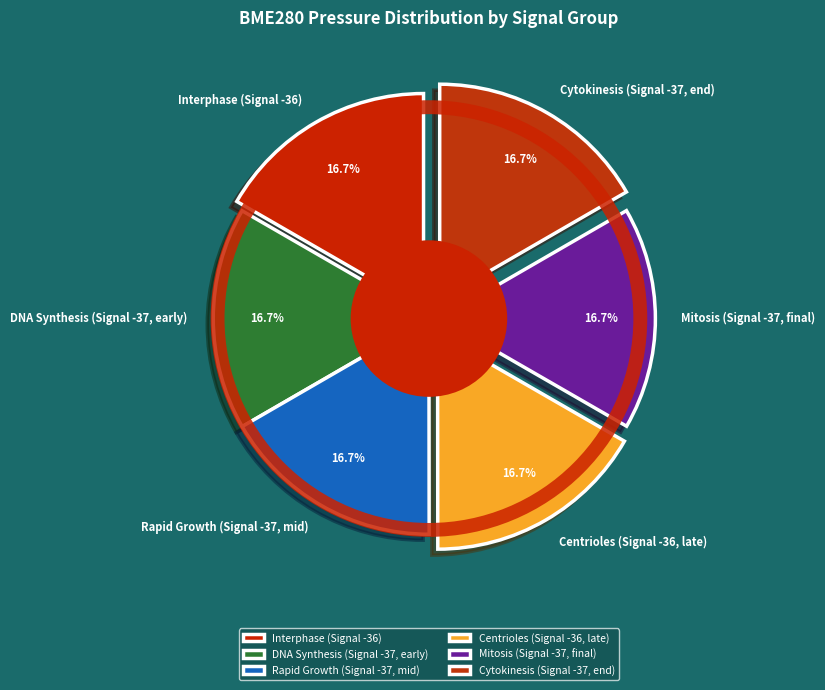

What is the ratio of the value at -36 (00:05) to the value at -37 (00:10)?

1.0